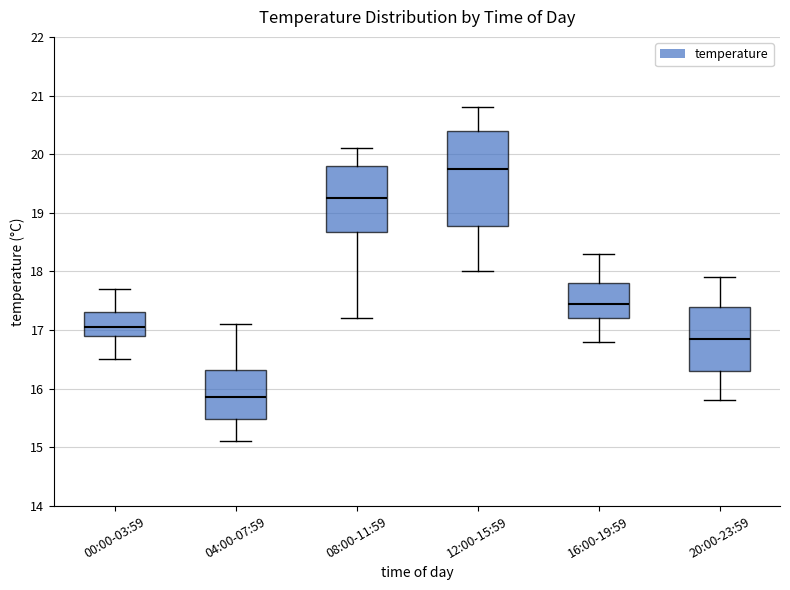

Reading left to right, read every box against the y-axis: the position of its median line, the range the box covers, and the ends of its whiskers. The values are not printed on the chart, so give them approximately, as read against the axis.

00:00-03:59: median 17.1, box 16.9 to 17.3, whiskers 16.5 to 17.7
04:00-07:59: median 15.9, box 15.5 to 16.3, whiskers 15.1 to 17.1
08:00-11:59: median 19.3, box 18.7 to 19.8, whiskers 17.2 to 20.1
12:00-15:59: median 19.8, box 18.8 to 20.4, whiskers 18.0 to 20.8
16:00-19:59: median 17.5, box 17.2 to 17.8, whiskers 16.8 to 18.3
20:00-23:59: median 16.9, box 16.3 to 17.4, whiskers 15.8 to 17.9